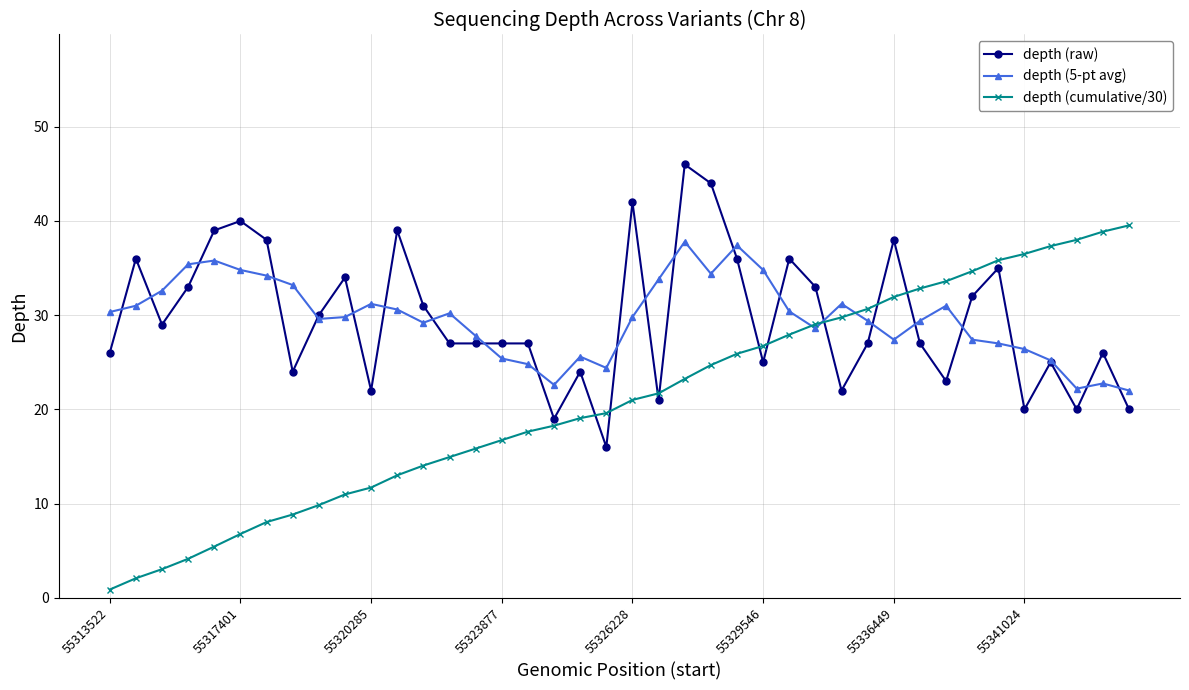

Which series has the largest range (max minus min)?

depth (cumulative/30)